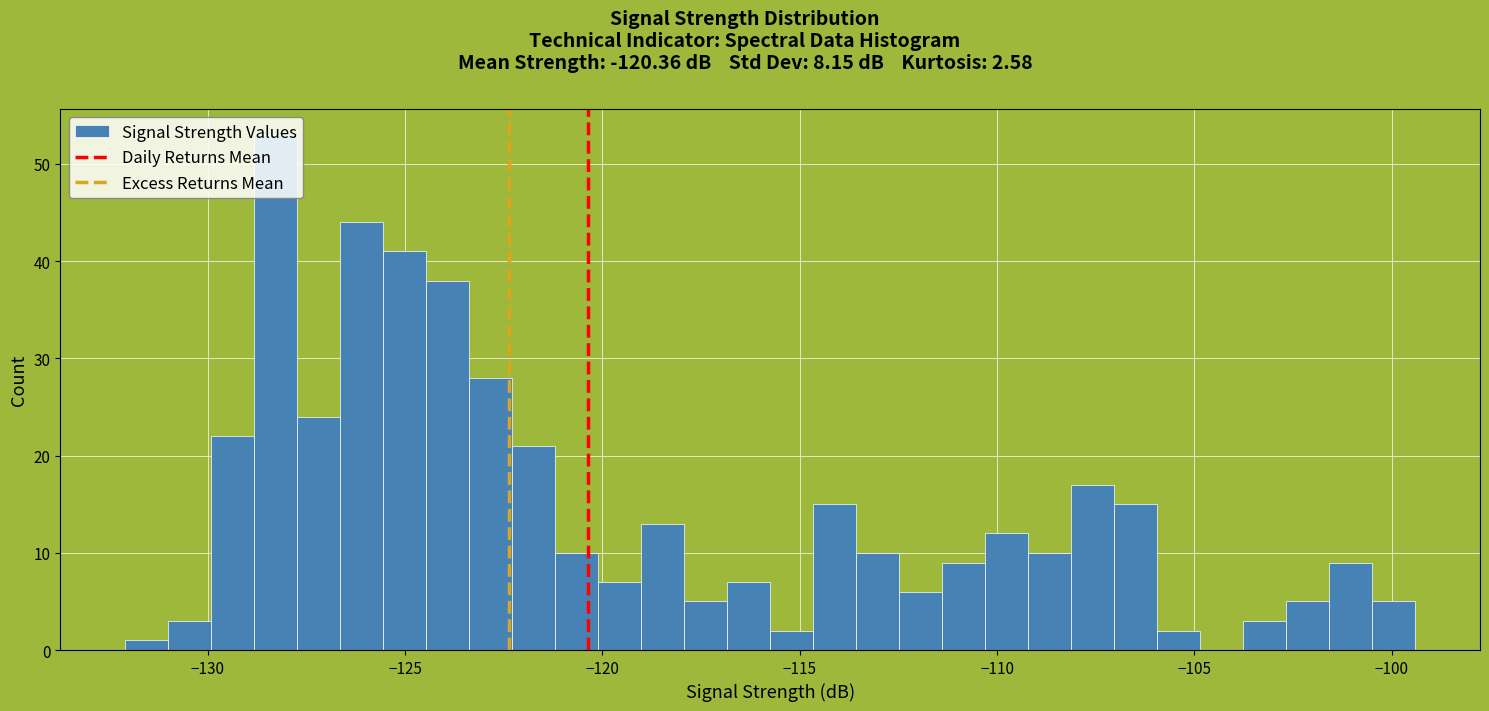

Around what value on the x-axis is the tallest bar? Give the approximate position of its centre, as read against the axis.

-128.5